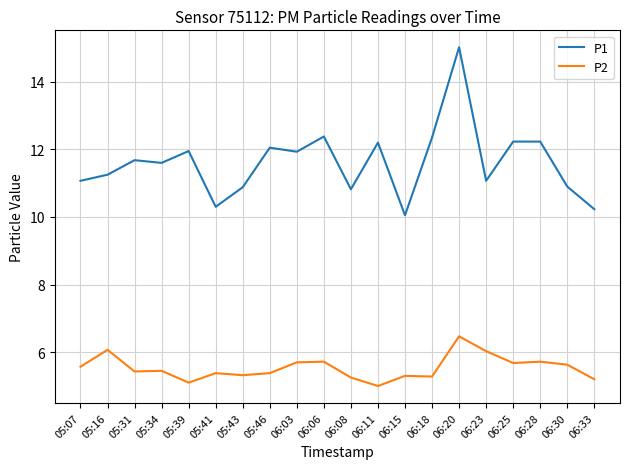

Where does the P1 series first go above 11?

05:07